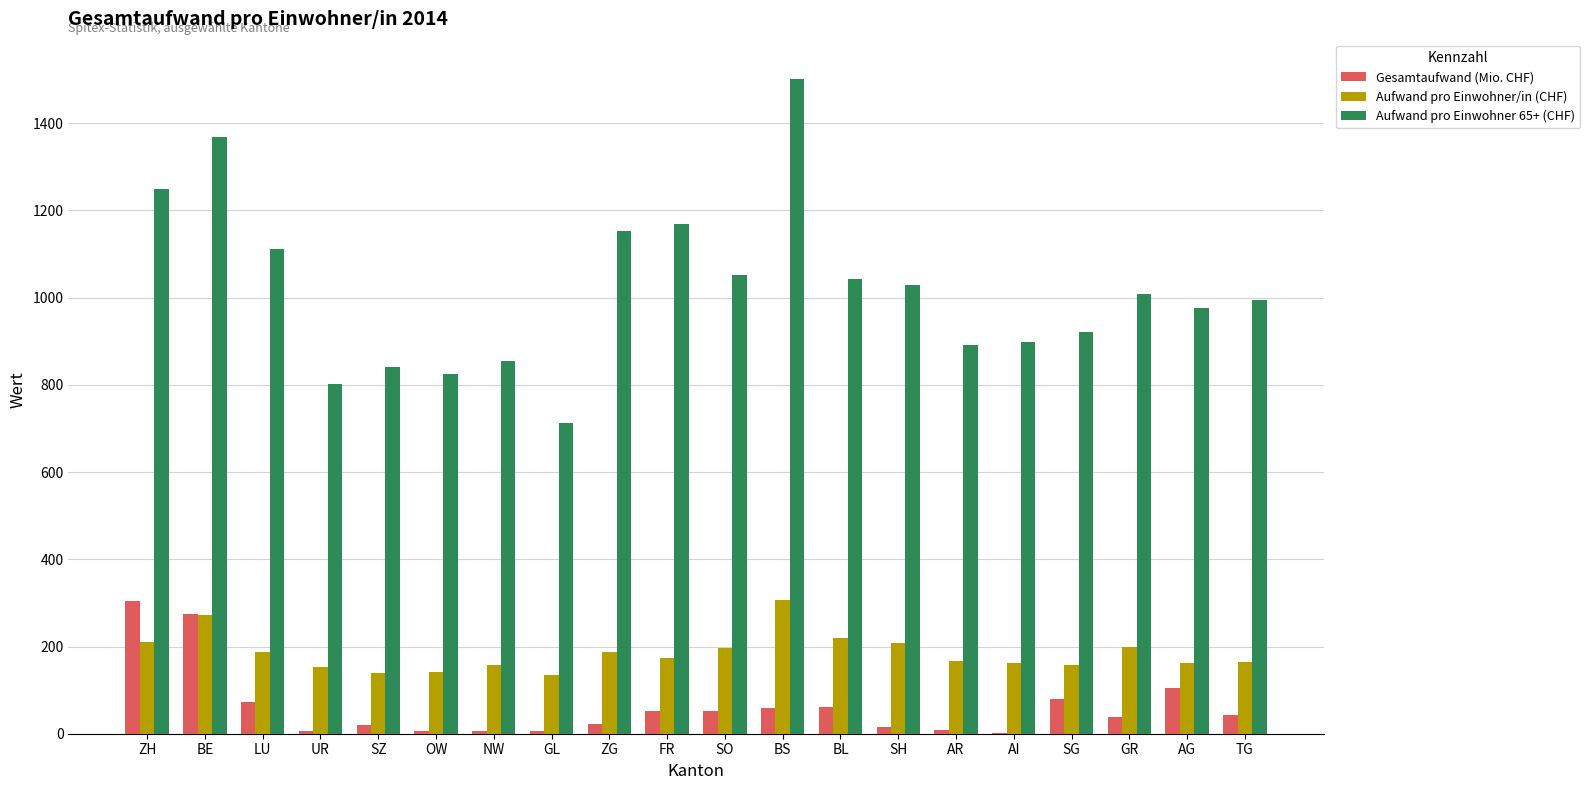

What is the approximate value of Aufwand pro Einwohner/in (CHF) at AG?

162.5